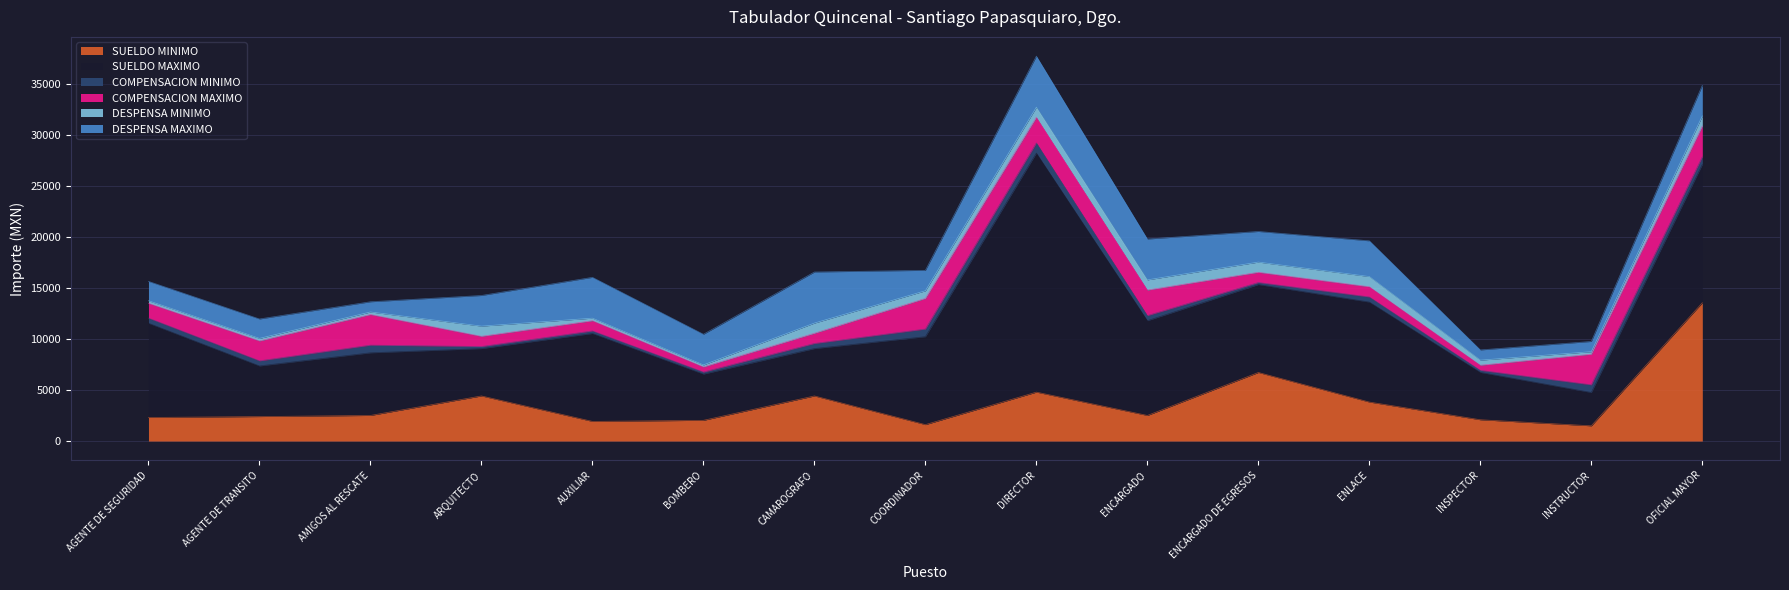

What is the smallest value displayed?

200.0